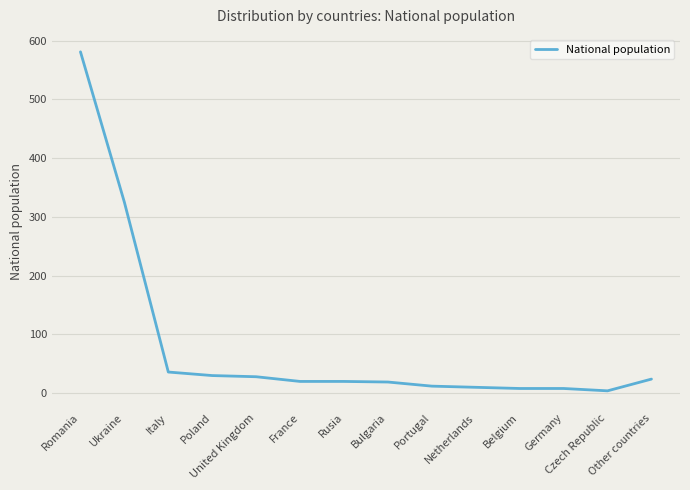

What is the maximum value shown in the chart?

581